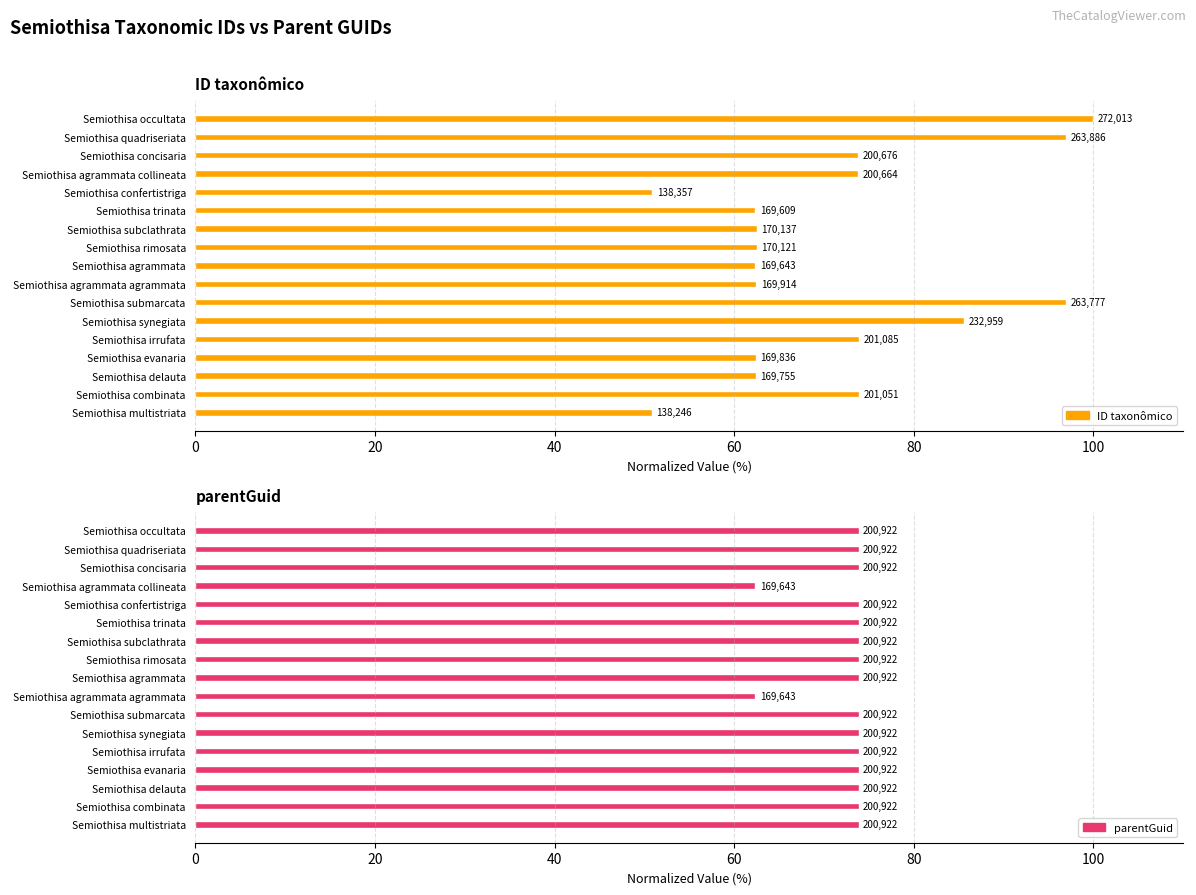

What are all the series names shown in the legend?

ID taxonômico, parentGuid